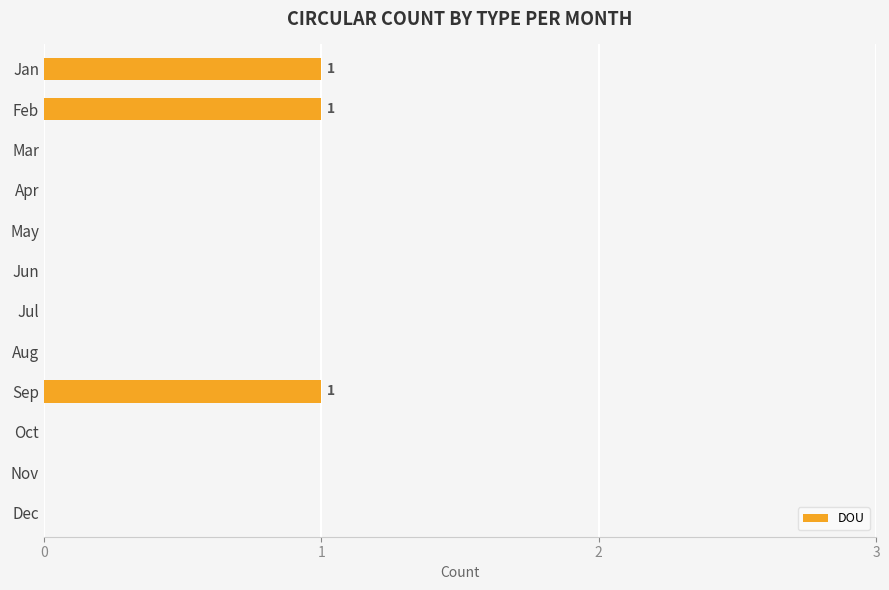

How many distinct data groups are displayed?

1